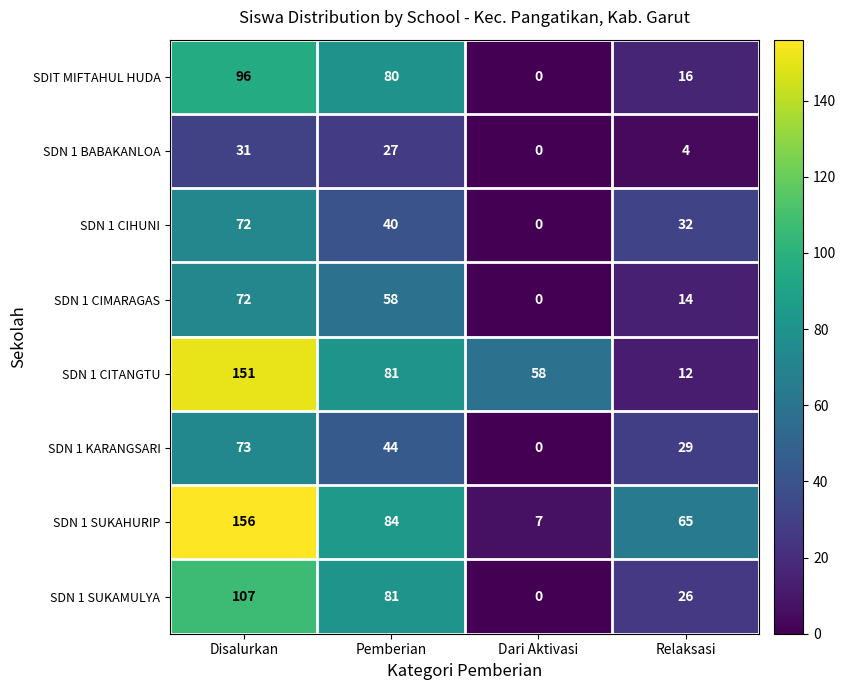

What is the greatest value displayed?

156